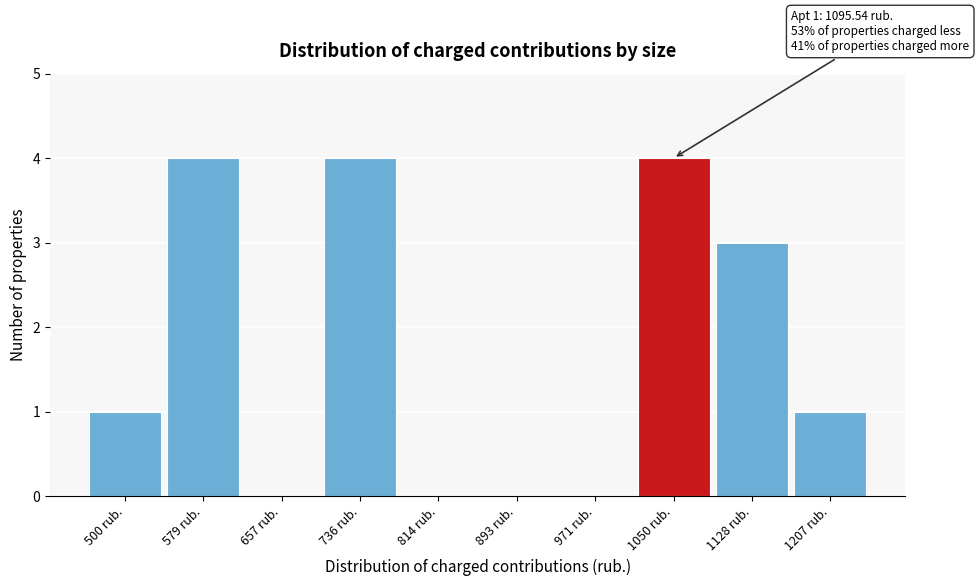

Reading right to left, extract all data points from this chart.

1207 rub.=1	1128 rub.=3	1050 rub.=4	971 rub.=0	893 rub.=0	814 rub.=0	736 rub.=4	657 rub.=0	579 rub.=4	500 rub.=1